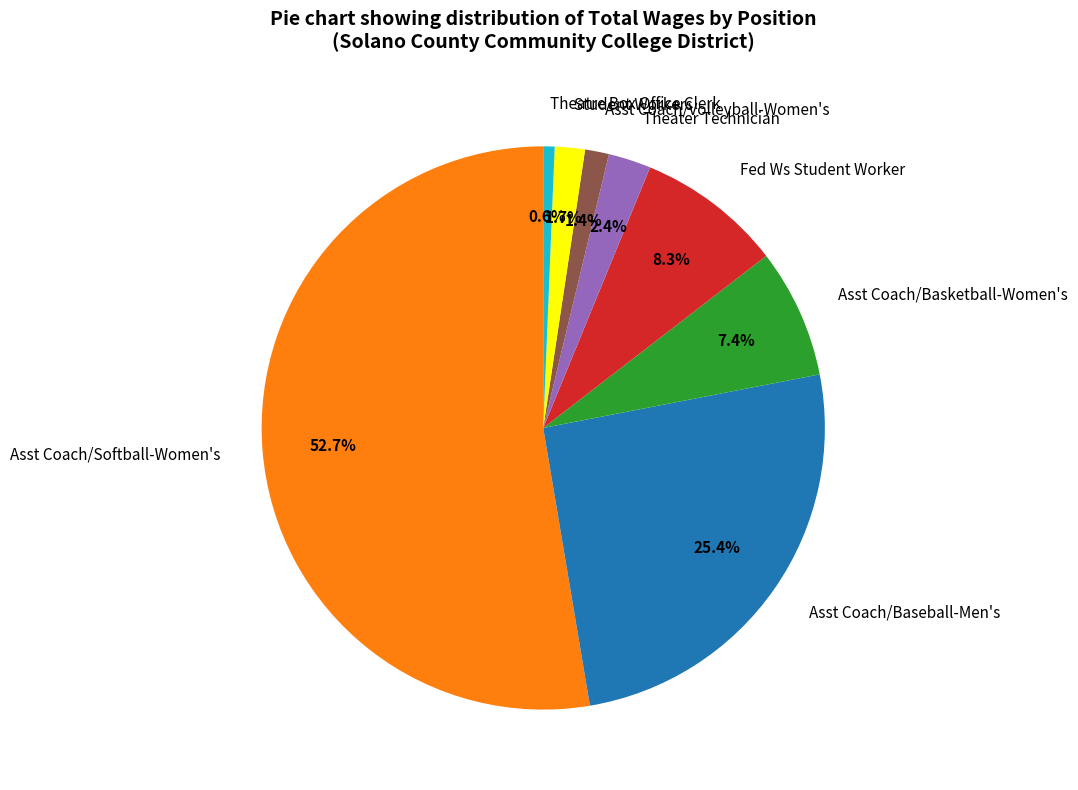

What portion of the pie excludes Theater Technician?

97.6%